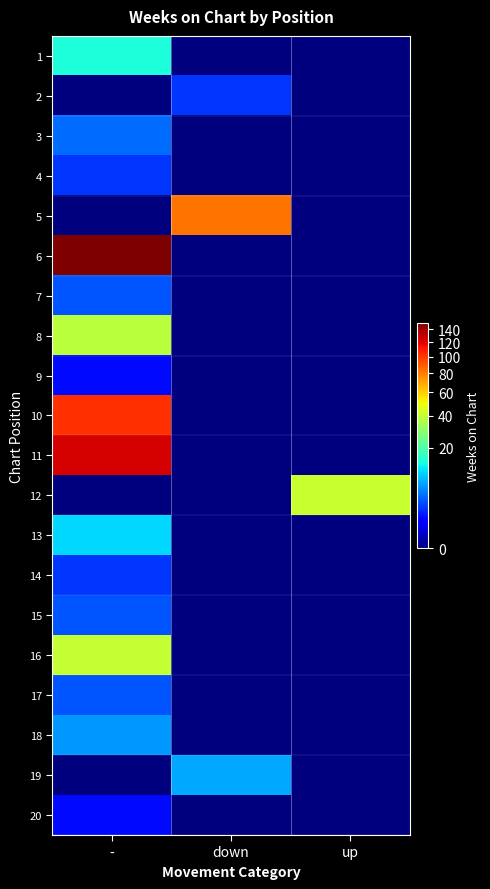

Reading left to right, what are all the values shown in this chart?

1: -=14	down=0	up=0
2: -=0	down=2	up=0
3: -=4	down=0	up=0
4: -=2	down=0	up=0
5: -=0	down=83	up=0
6: -=151	down=0	up=0
7: -=3	down=0	up=0
8: -=38	down=0	up=0
9: -=1	down=0	up=0
10: -=103	down=0	up=0
11: -=124	down=0	up=0
12: -=0	down=0	up=41
13: -=10	down=0	up=0
14: -=2	down=0	up=0
15: -=3	down=0	up=0
16: -=40	down=0	up=0
17: -=3	down=0	up=0
18: -=6	down=0	up=0
19: -=0	down=7	up=0
20: -=1	down=0	up=0